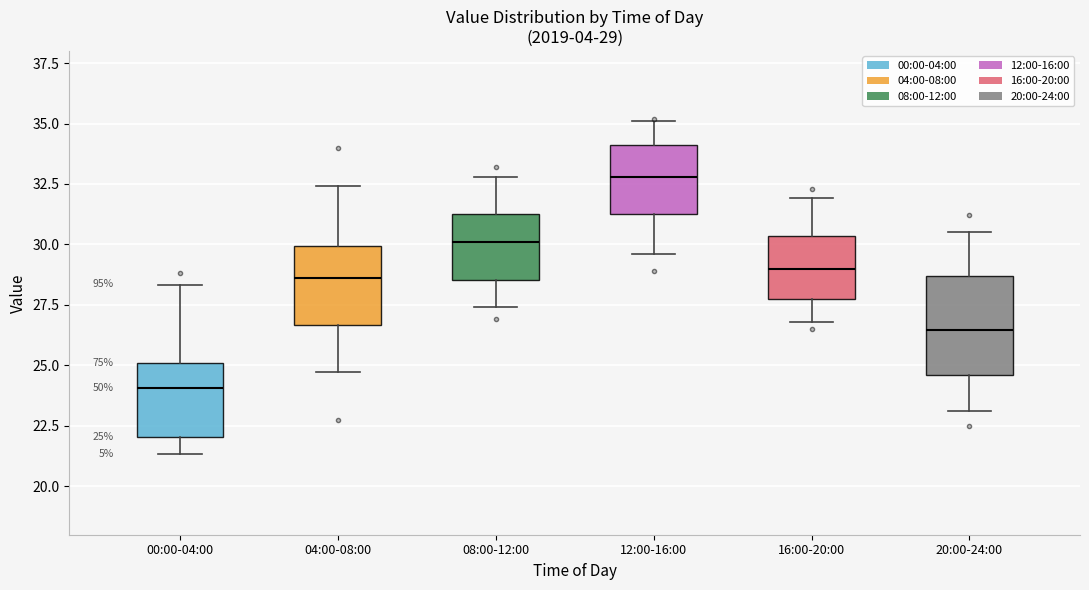

Which box has the highest median line?

12:00-16:00